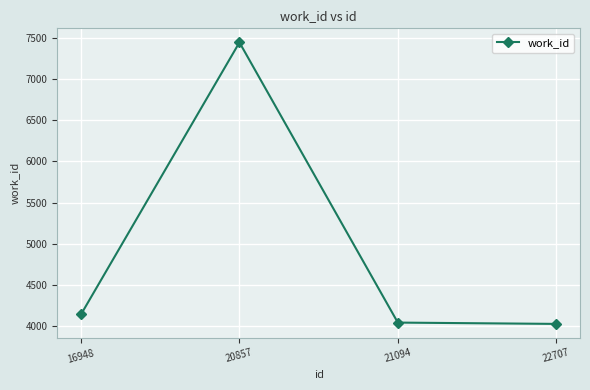

What is the change in value from 20857 to 22707?

-3423